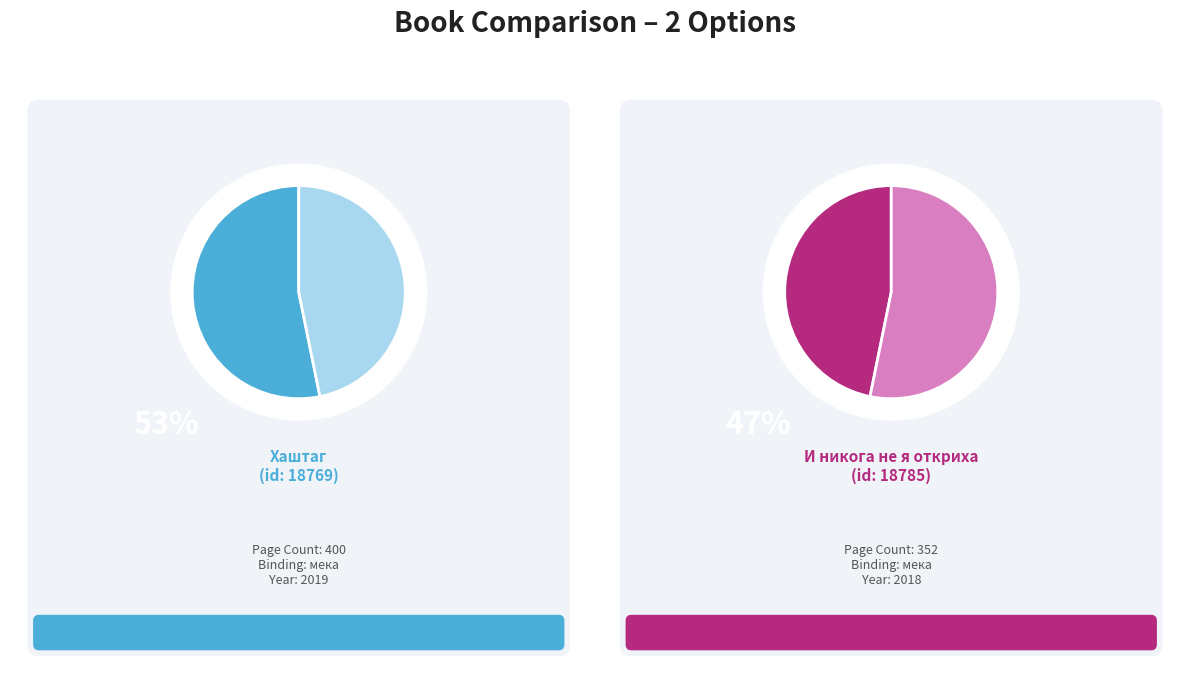

Count the number of slices in the pie.

2